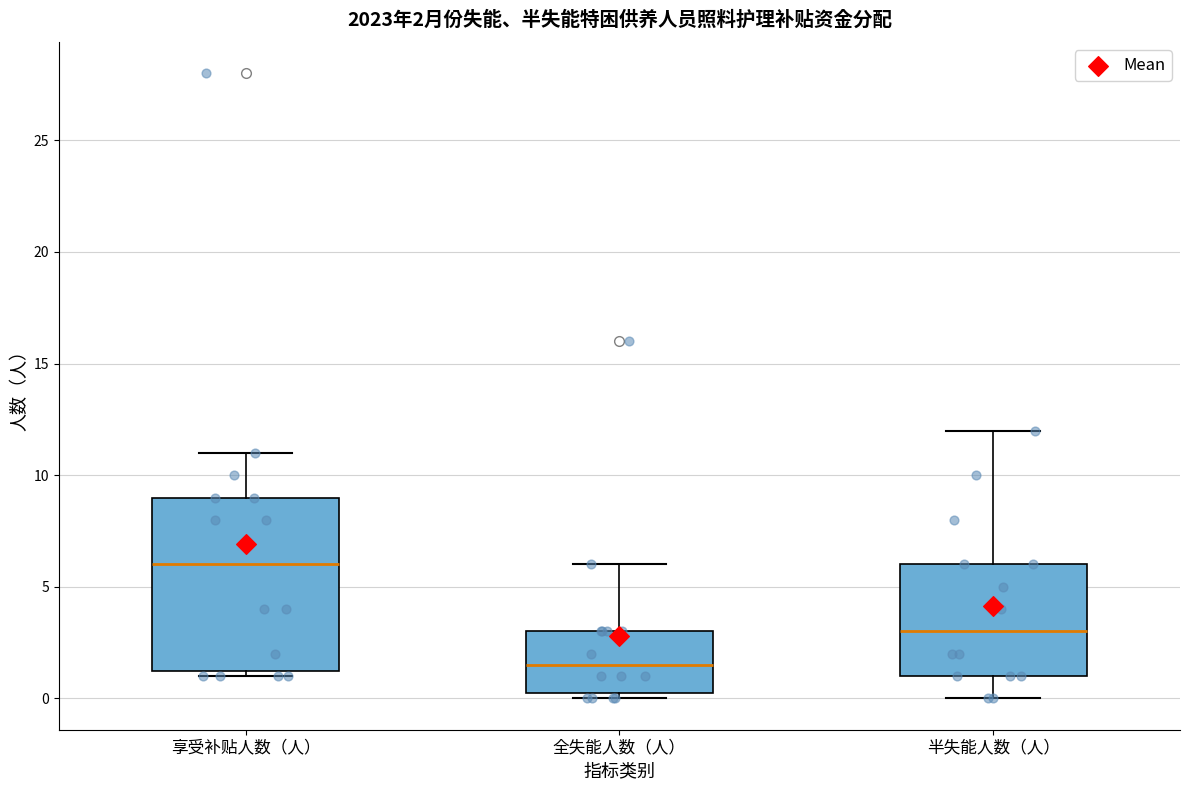

Which box's median line is the highest?

享受补贴人数（人）